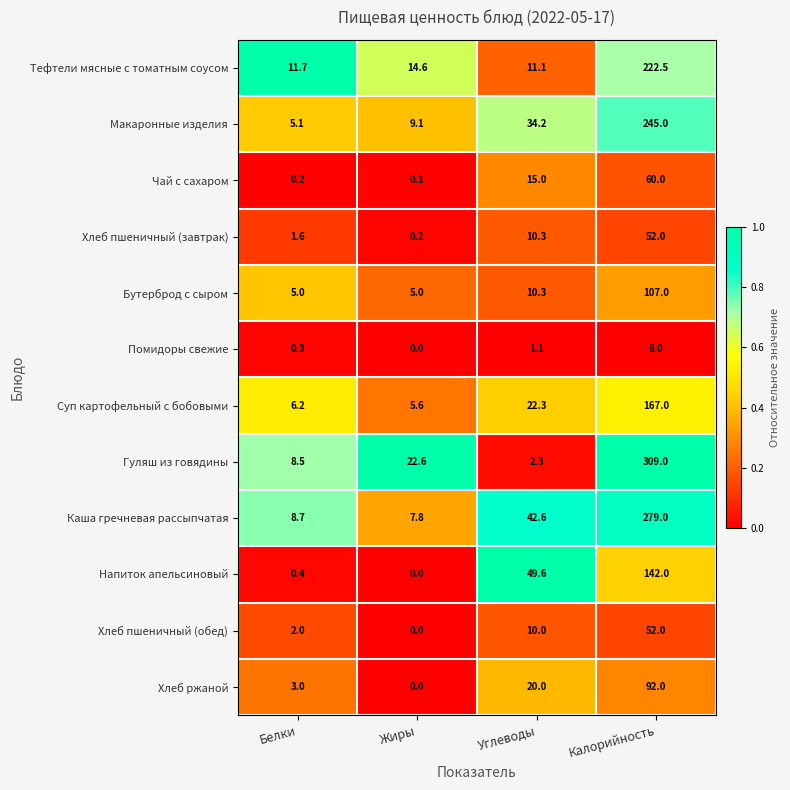

Which series has the largest total across all categories?

Гуляш из говядины